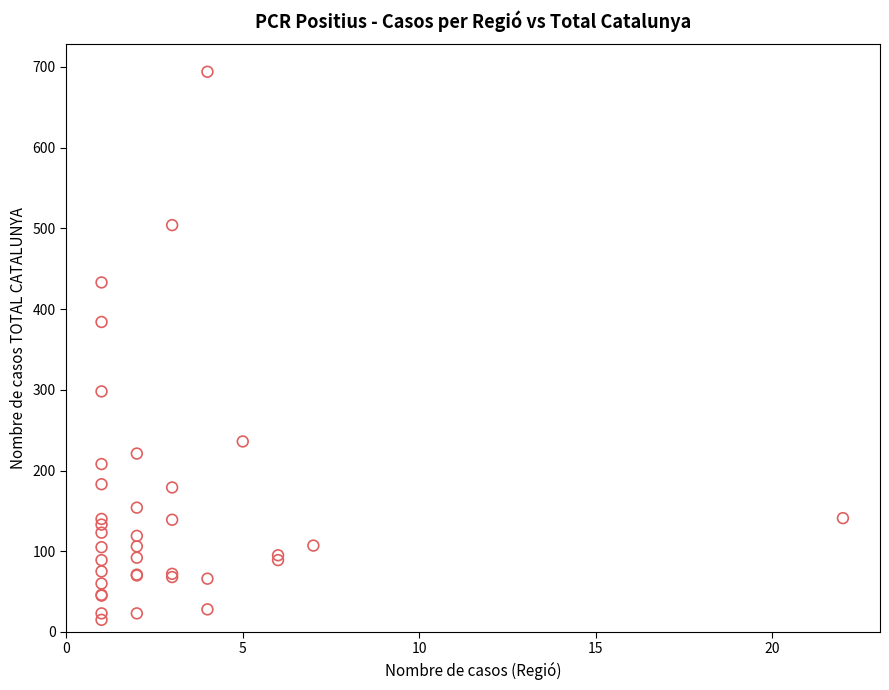

What Y value in the scatter plot is closest to 354?

384